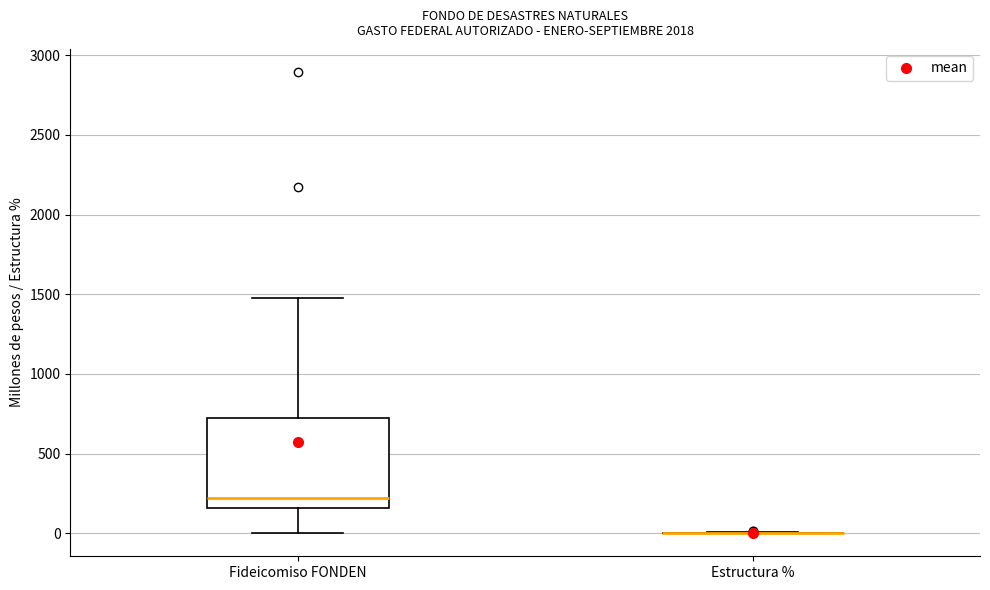

Reading left to right, read every box against the y-axis: the position of its median line, the range the box covers, and the ends of its whiskers. The values are not printed on the chart, so give them approximately, as read against the axis.

Fideicomiso FONDEN: median 200, box 150 to 700, whiskers 0 to 1500
Estructura %: box collapsed to a line at 0, whiskers 0 to 0